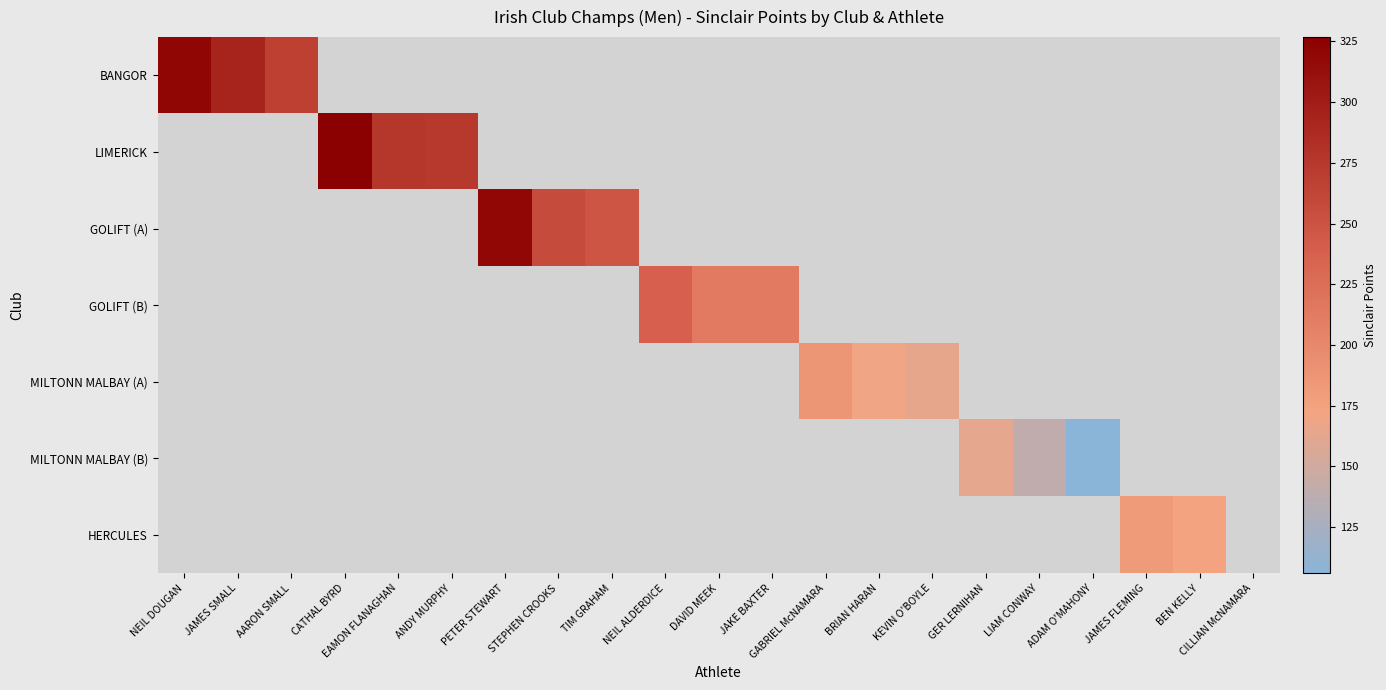

What is the difference between the maximum and minimum values in the BANGOR series?

52.8